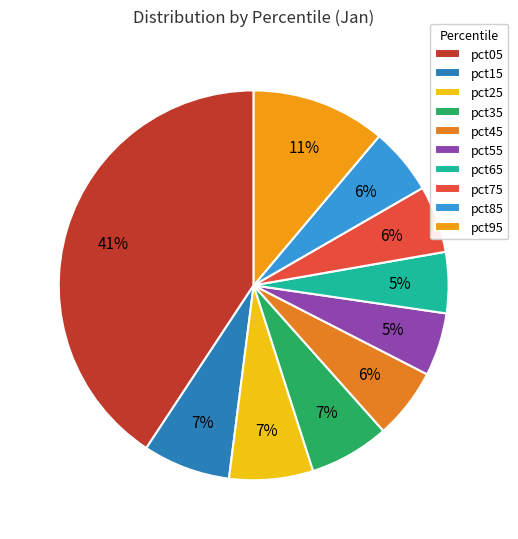

Count the number of slices in the pie.

10